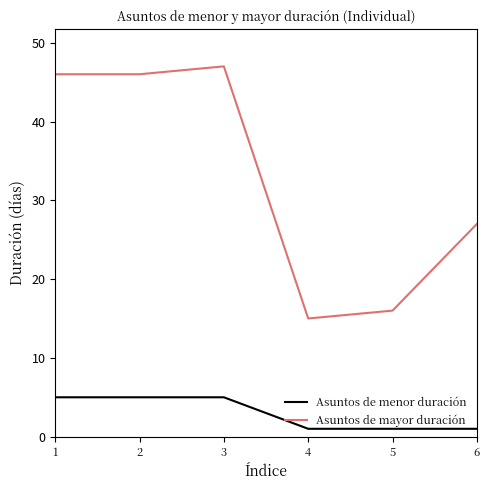

Which series has the widest spread of values?

Asuntos de mayor duración